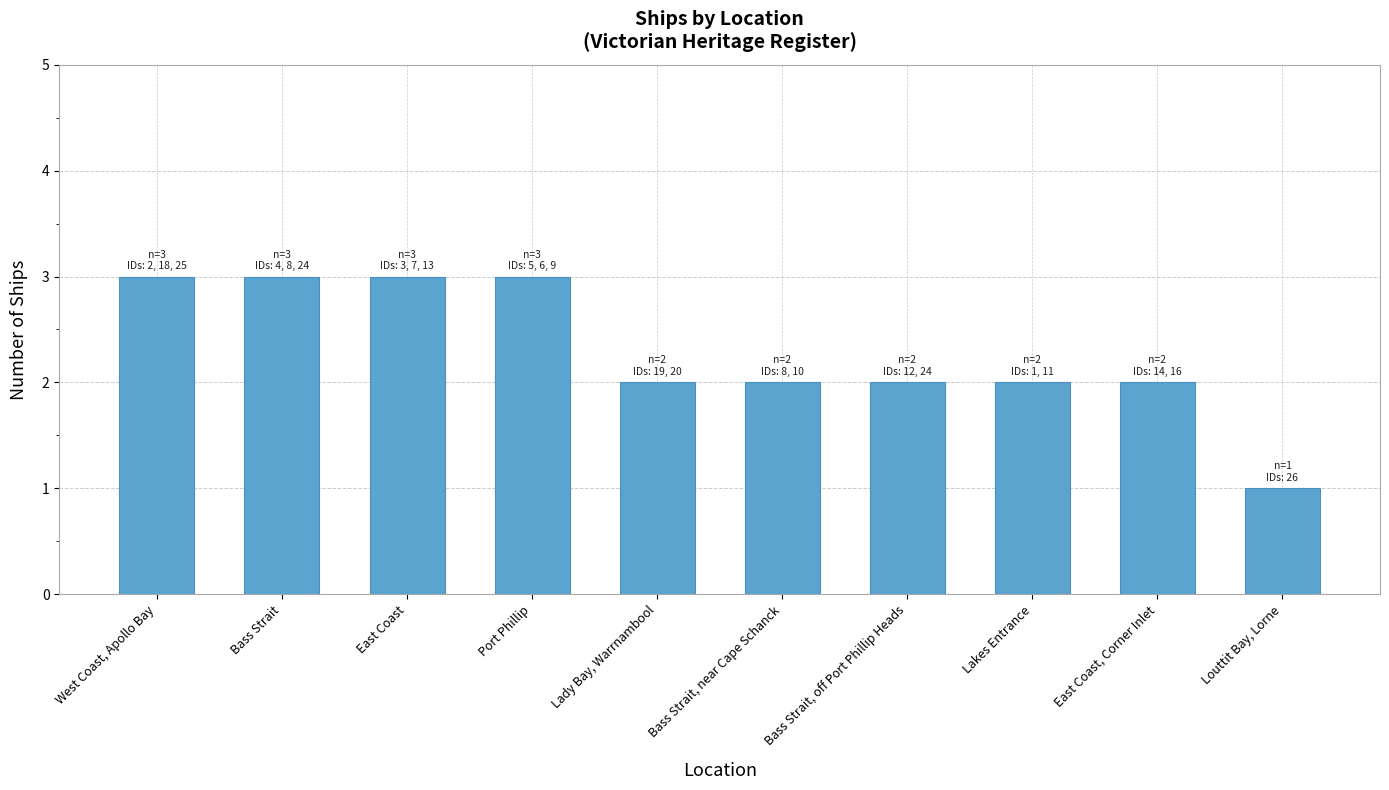

Are the bars horizontal?

No